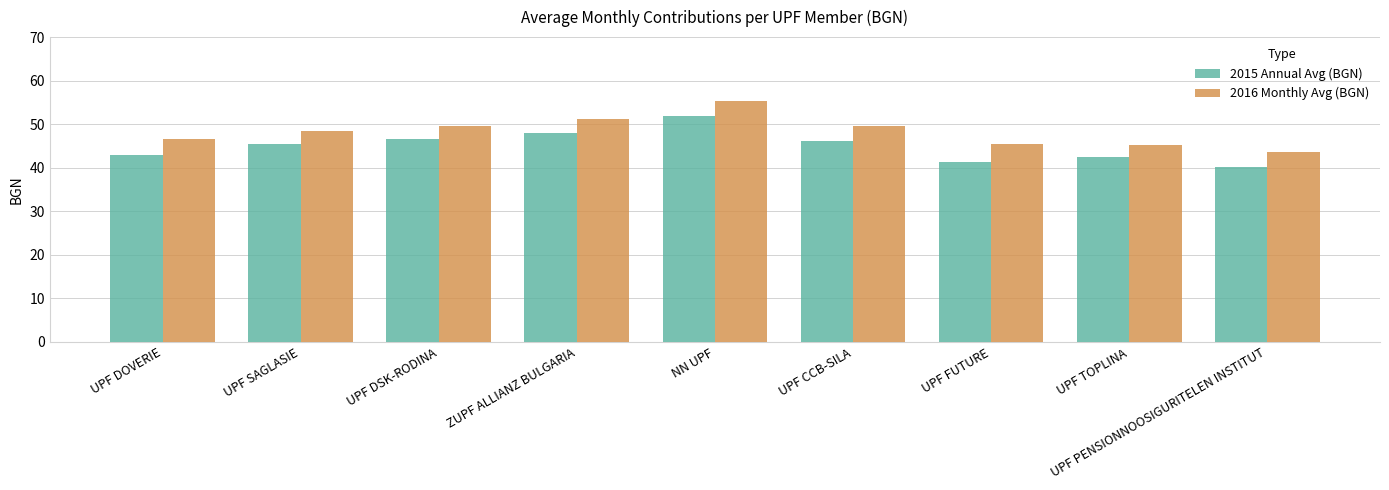

What position from the right is UPF CCB-SILA?

4